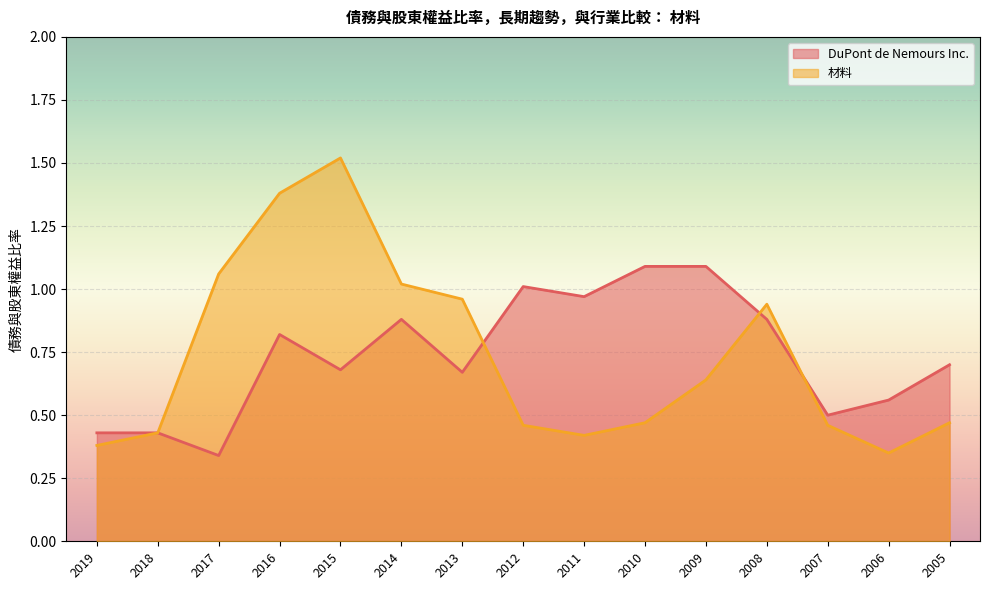

Rank the series by their maximum value, from highest to lowest.

材料, DuPont de Nemours Inc.